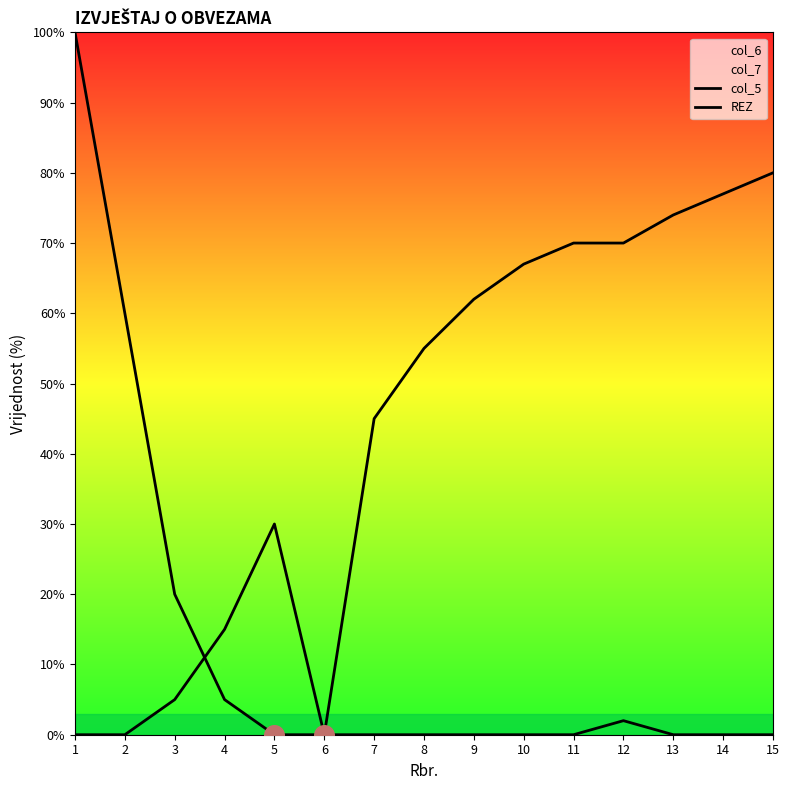

Is the value of col_5 at 3 greater than the value of REZ at 4?

Yes